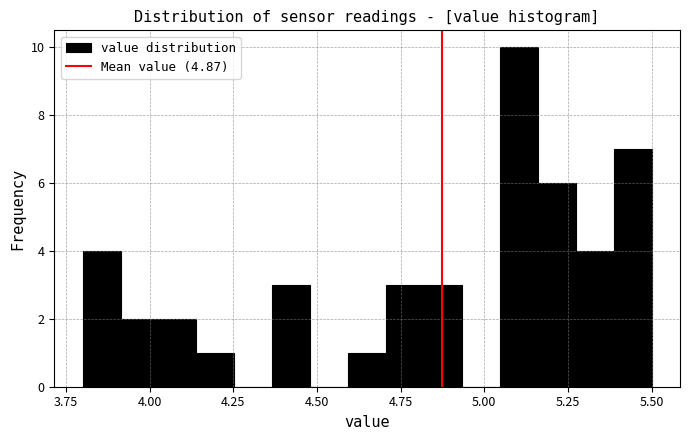

Around what value on the x-axis is the tallest bar? Give the approximate position of its centre, as read against the axis.

5.10